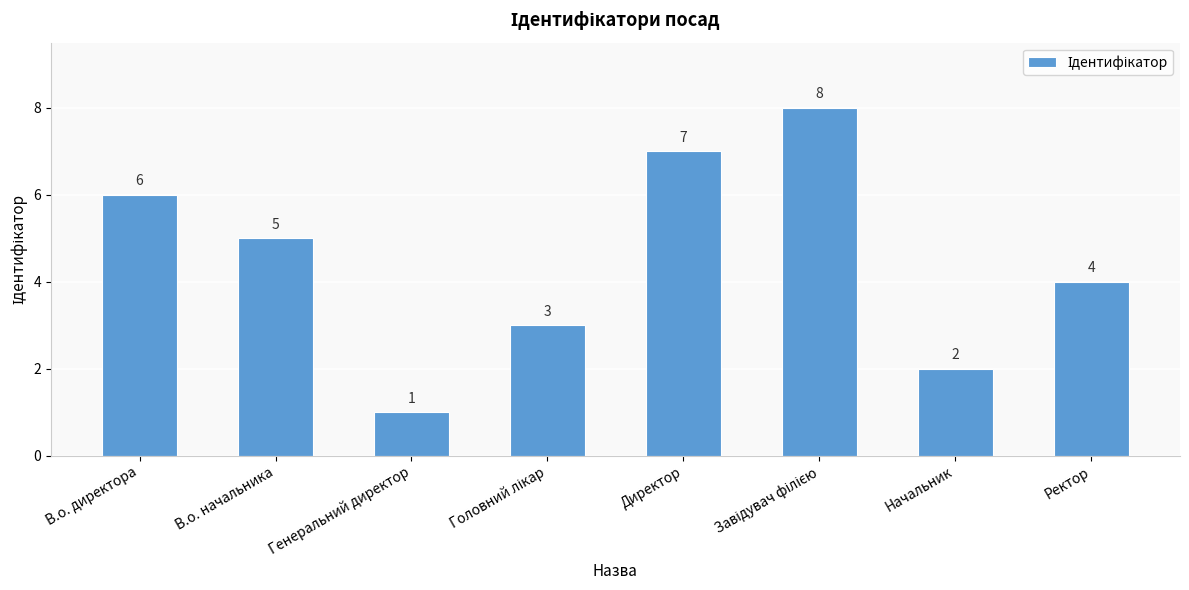

Reading left to right, transcribe all the data shown in this chart.

6	5	1	3	7	8	2	4